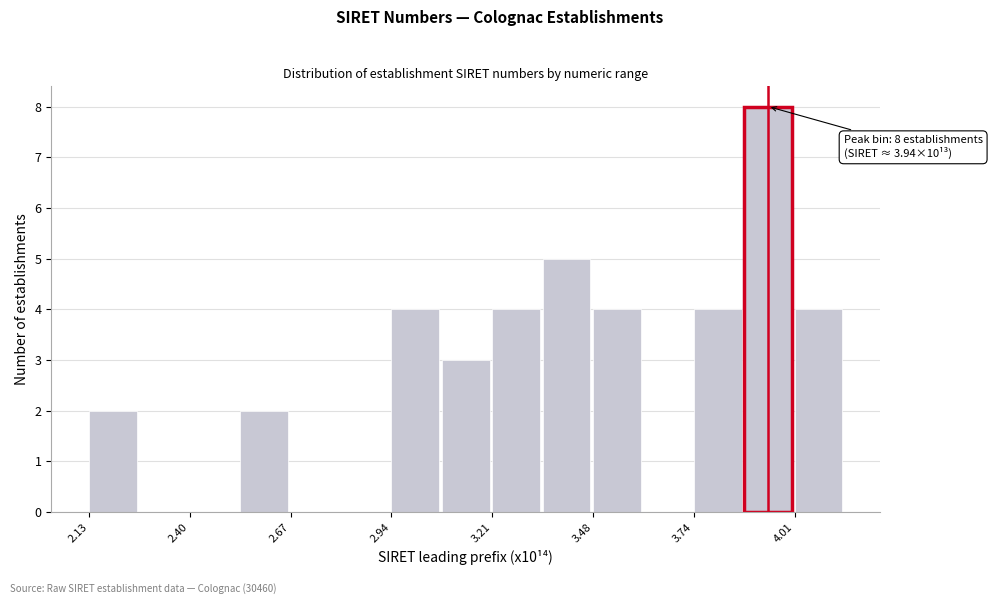

Around what value on the x-axis is the tallest bar? Give the approximate position of its centre, as read against the axis.

3.95